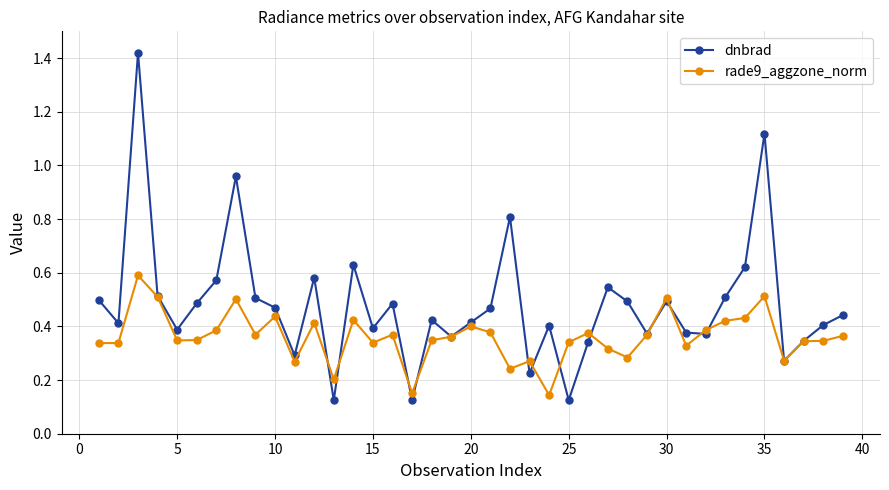

How many rade9_aggzone_norm values are between 0 and 1?

39